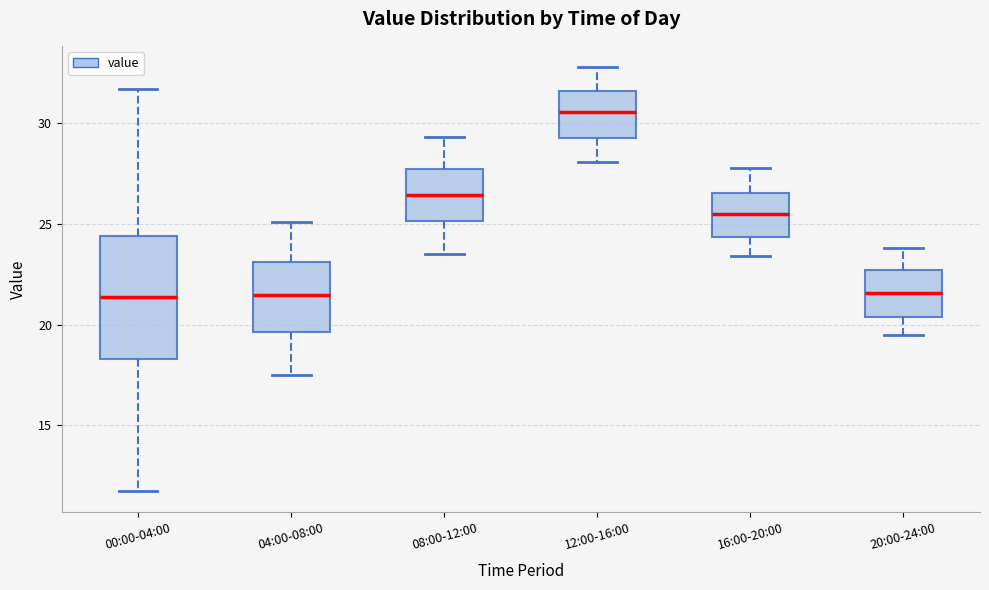

Where does the upper whisker of the box for 00:00-04:00 end on the y-axis? The values are not printed on the chart, so give them approximately, as read against the axis.

31.5